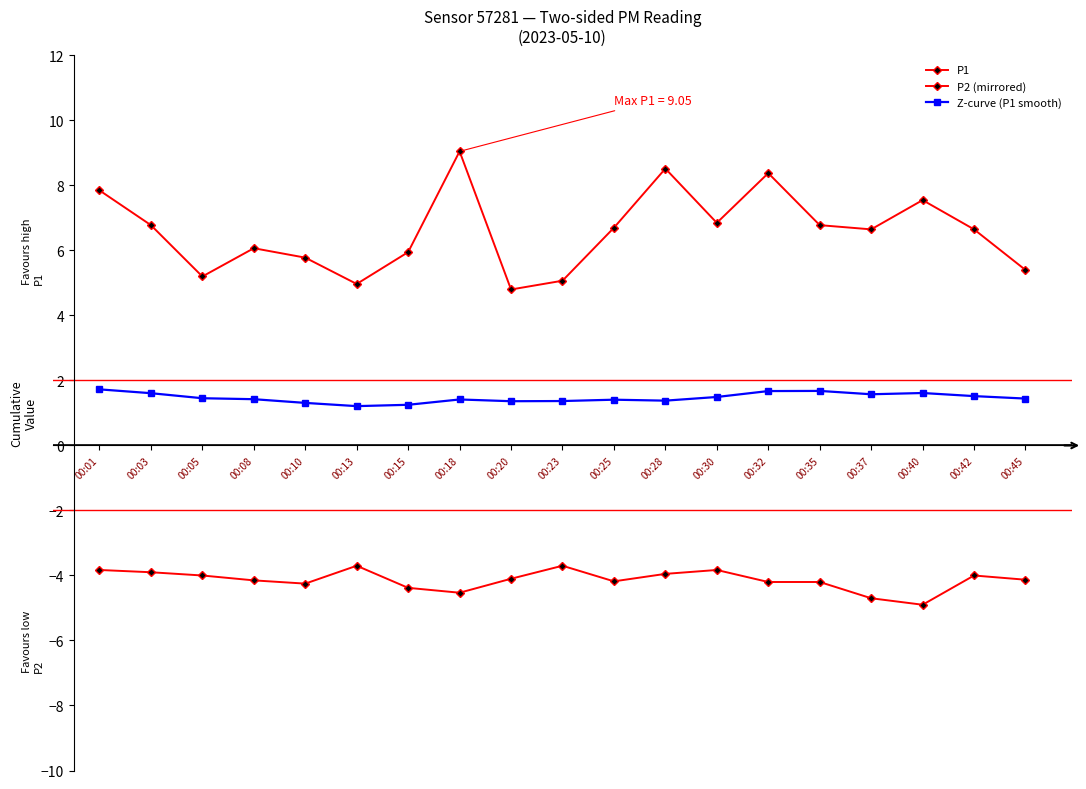

Where is the first local minimum for P2 (mirrored)?

00:10